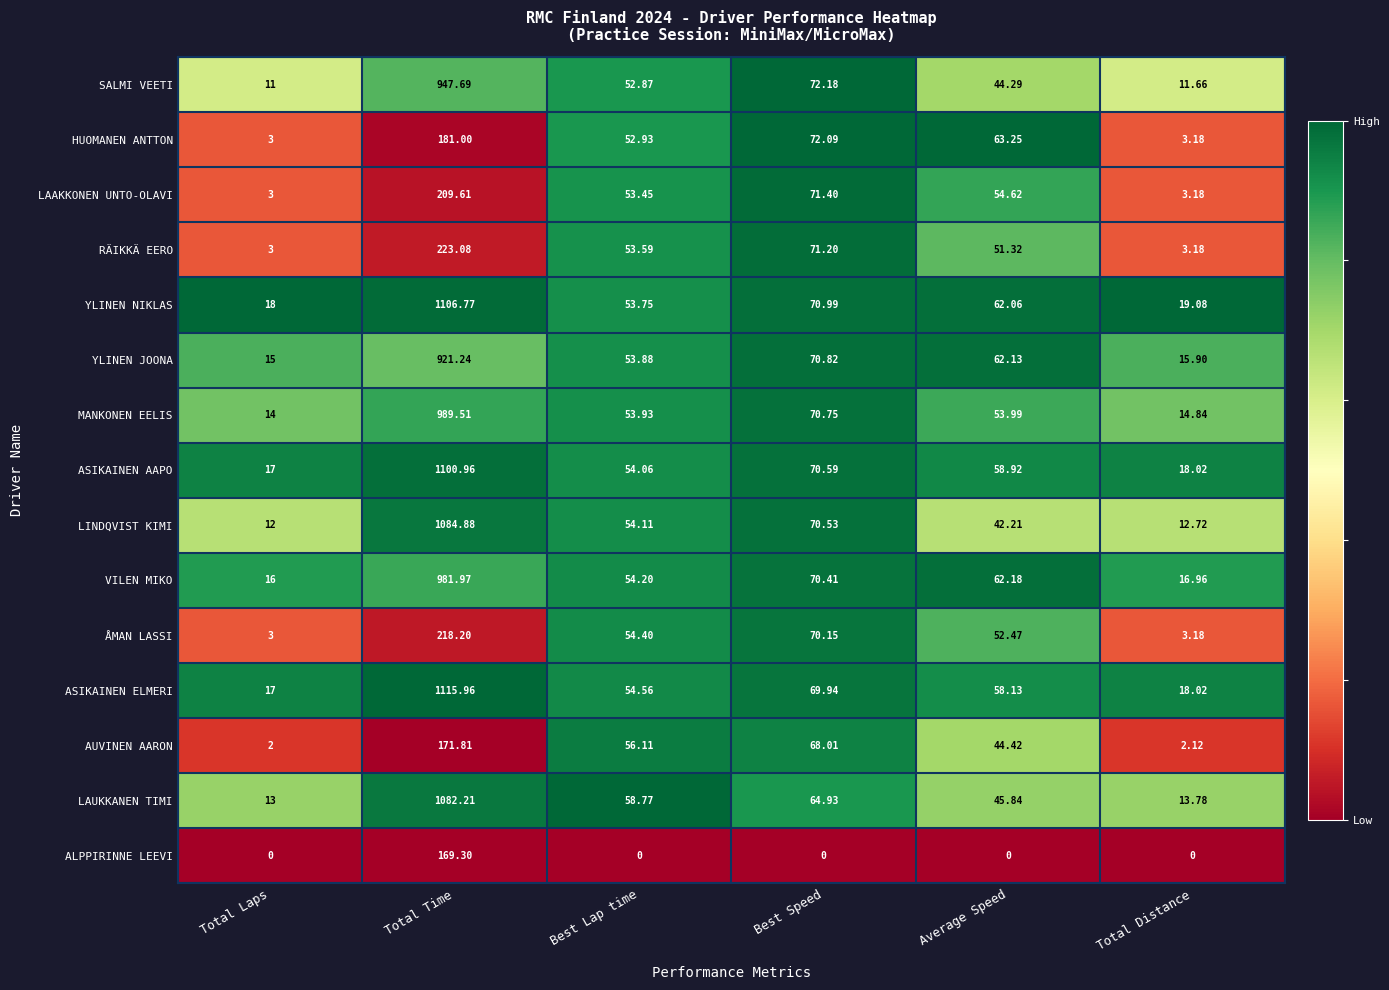

Is the value of LAUKKANEN TIMI at Total Laps greater than the value of LINDQVIST KIMI at Total Time?

No